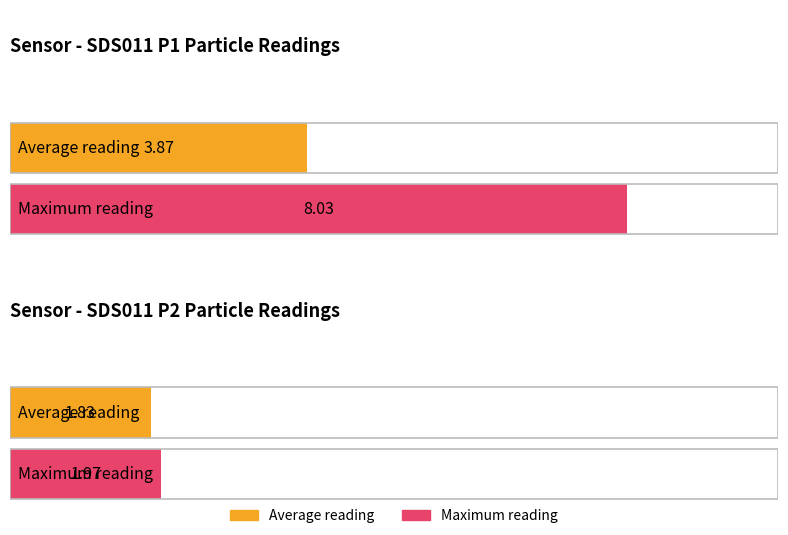

Rank the series at 00:11 from highest to lowest value.

SDS_P1, SDS_P2